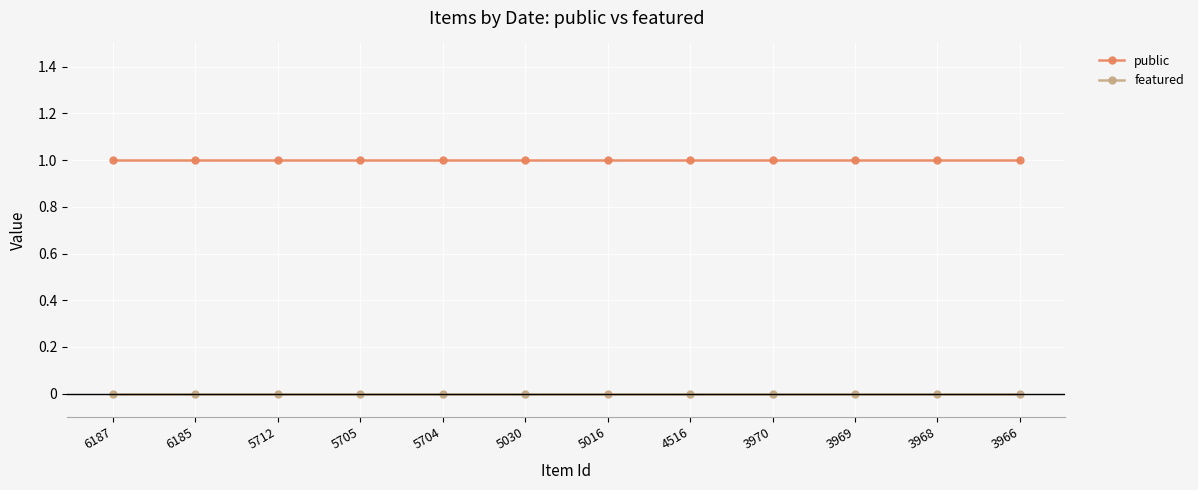

List the series in order of their overall mean, highest first.

public, featured